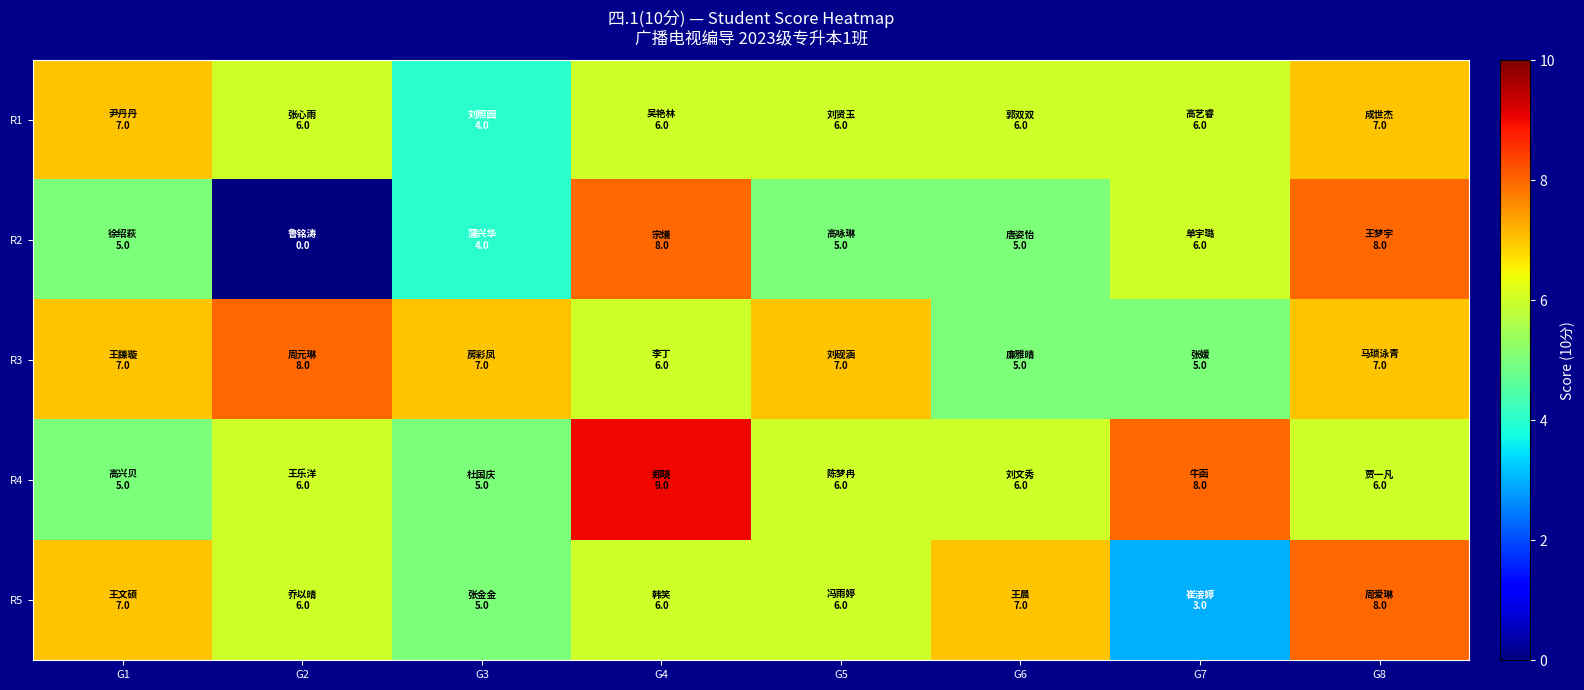

Which series has the largest total across all categories?

R3